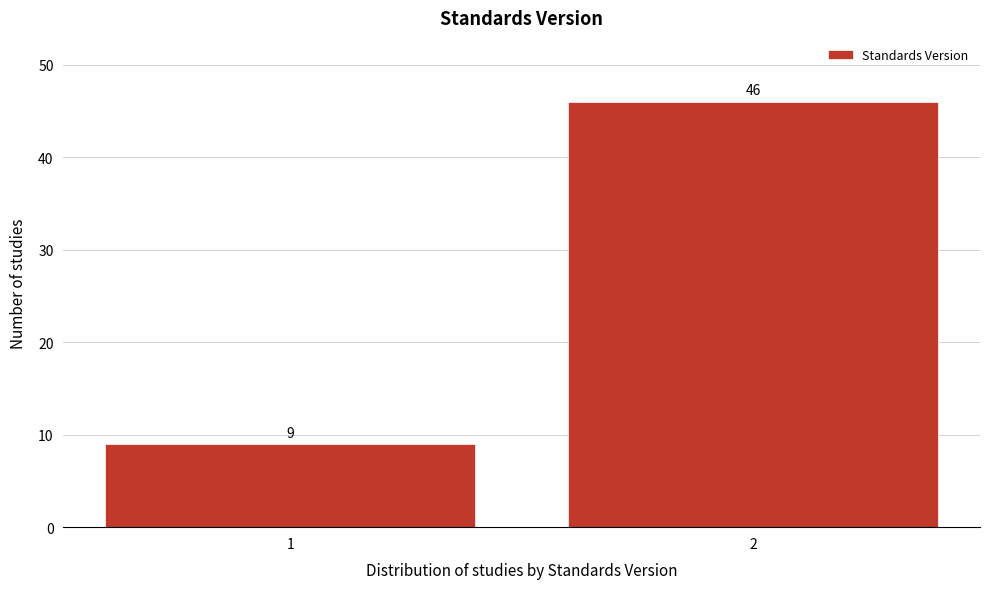

Reading left to right, what are all the values shown in this chart?

1=9	2=46